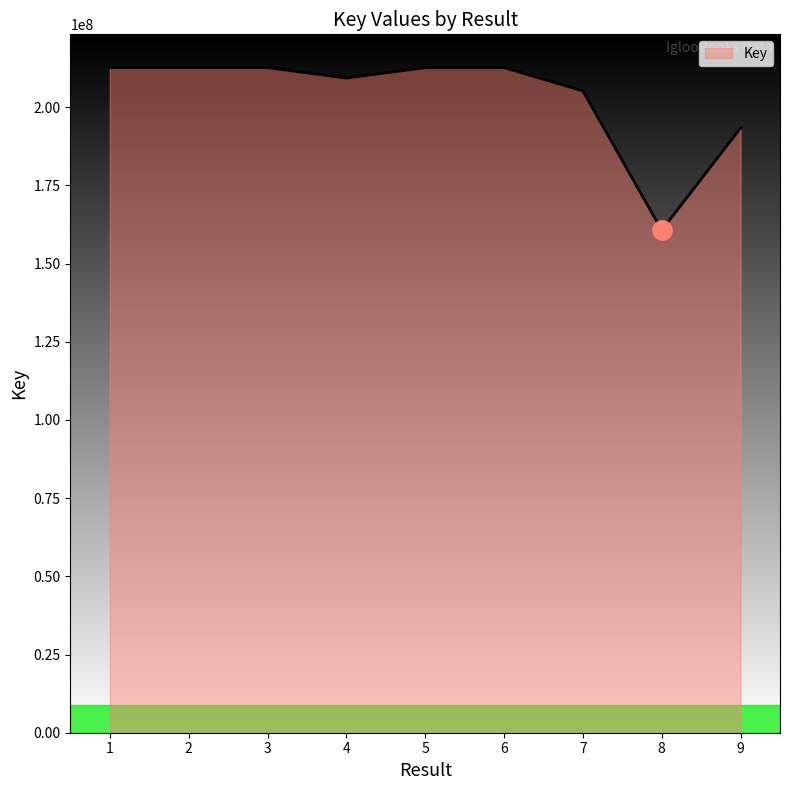

What is the greatest value displayed?

212651127